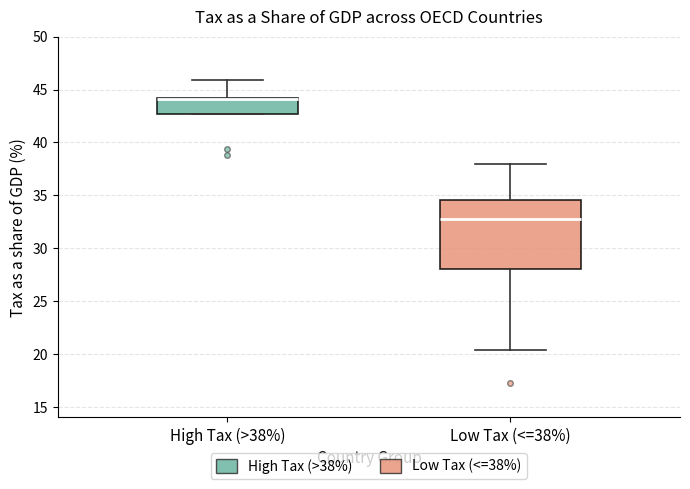

Where does the upper whisker of the box for High Tax (>38%) end on the y-axis? The values are not printed on the chart, so give them approximately, as read against the axis.

46.0